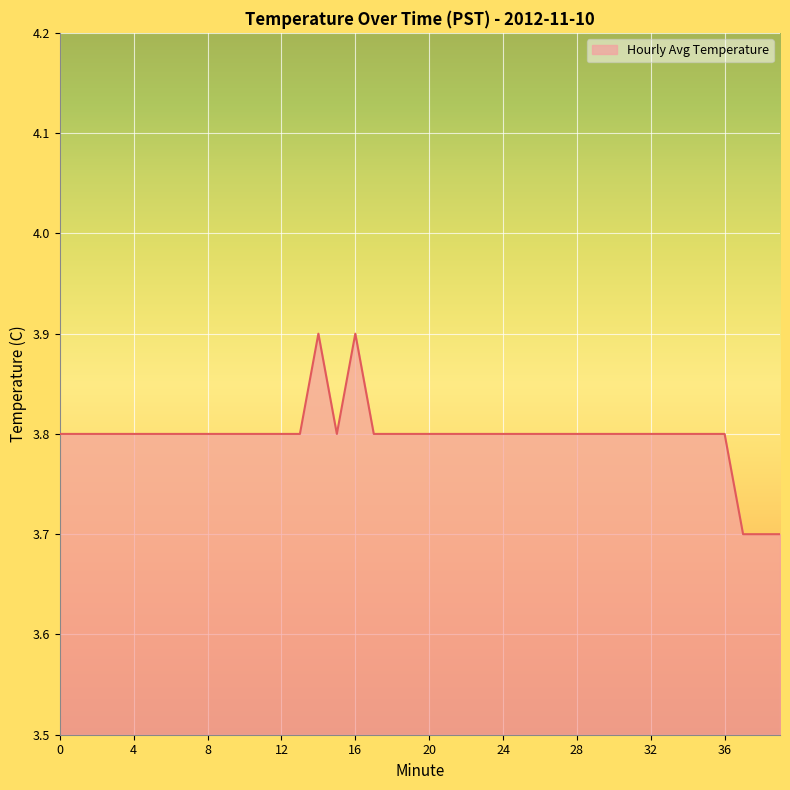

What is the greatest value displayed?

3.9